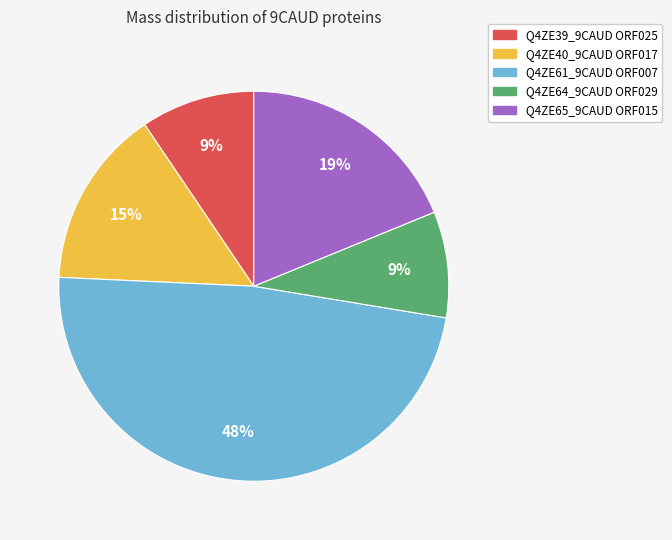

Do Q4ZE39_9CAUD ORF025 and Q4ZE40_9CAUD ORF017 together represent more than half of the pie?

No